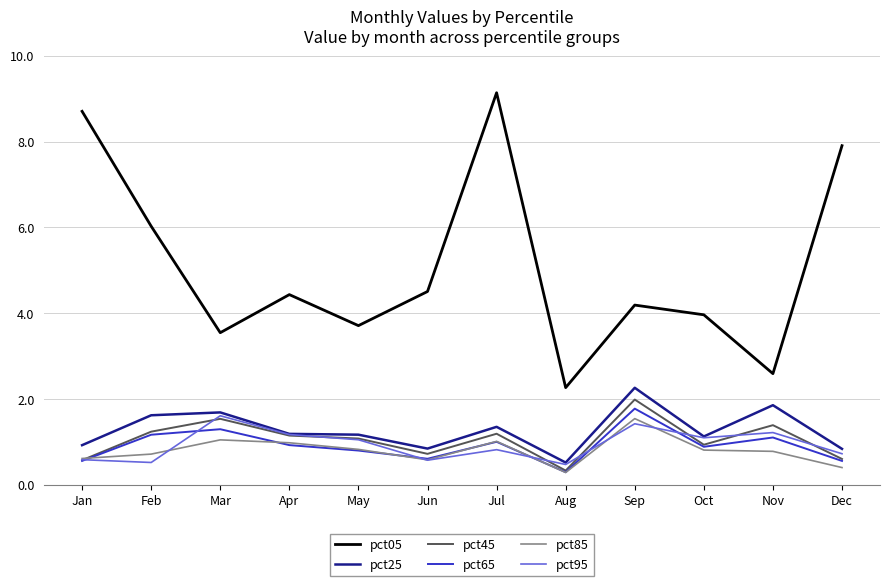

Where is the first local maximum for pct05?

Apr